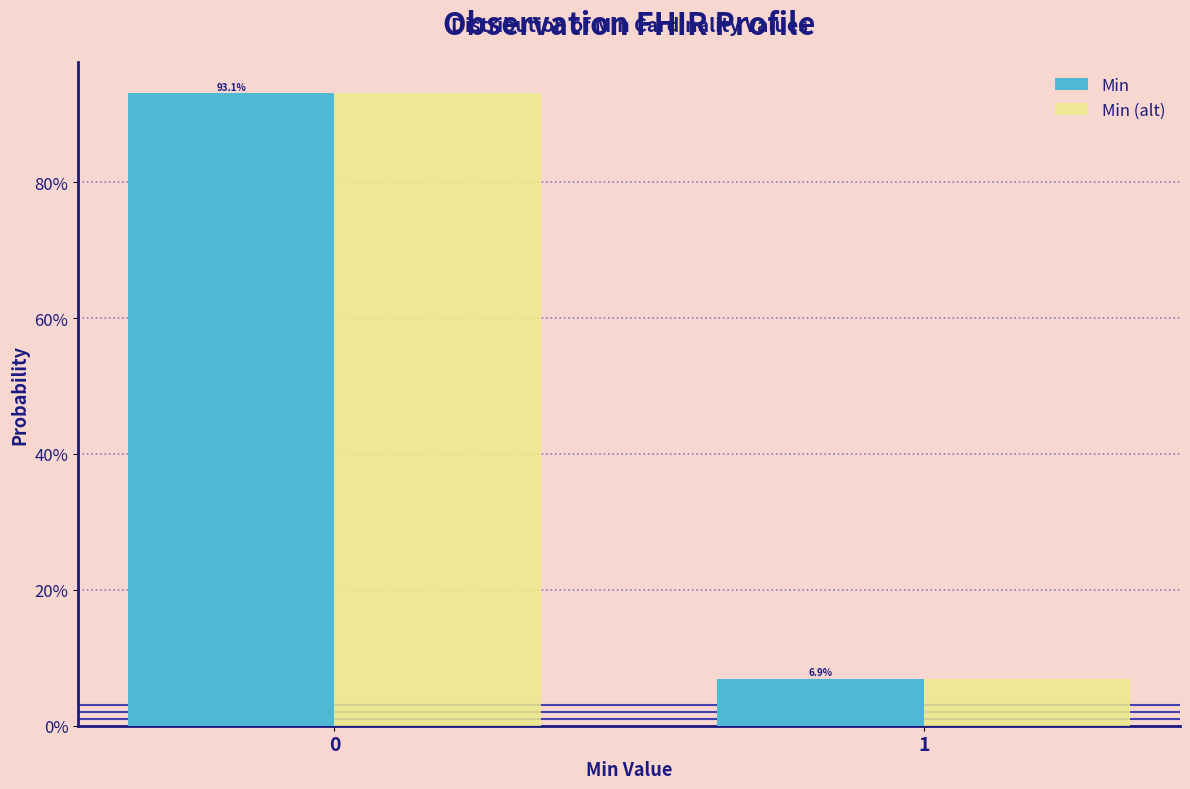

What are all the series names shown in the legend?

Min, Min (alt)